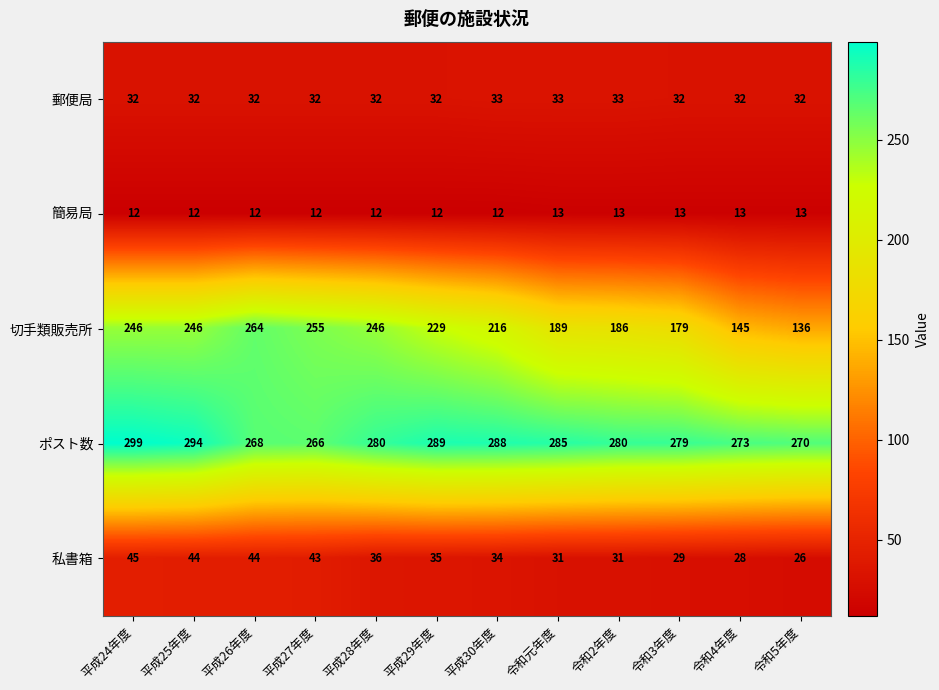

At how many categories does at least one series exceed 128?

12